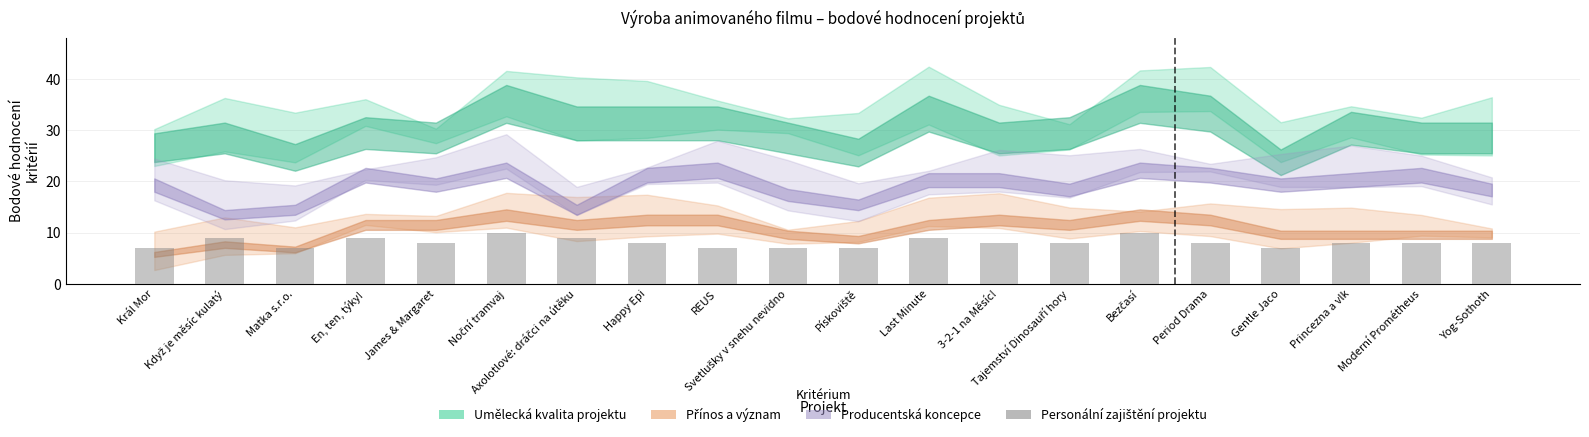

Reading right to left, list all the values displayed in this chart.

8	8	8	7	8	10	8	8	9	7	7	7	8	9	10	8	9	7	9	7